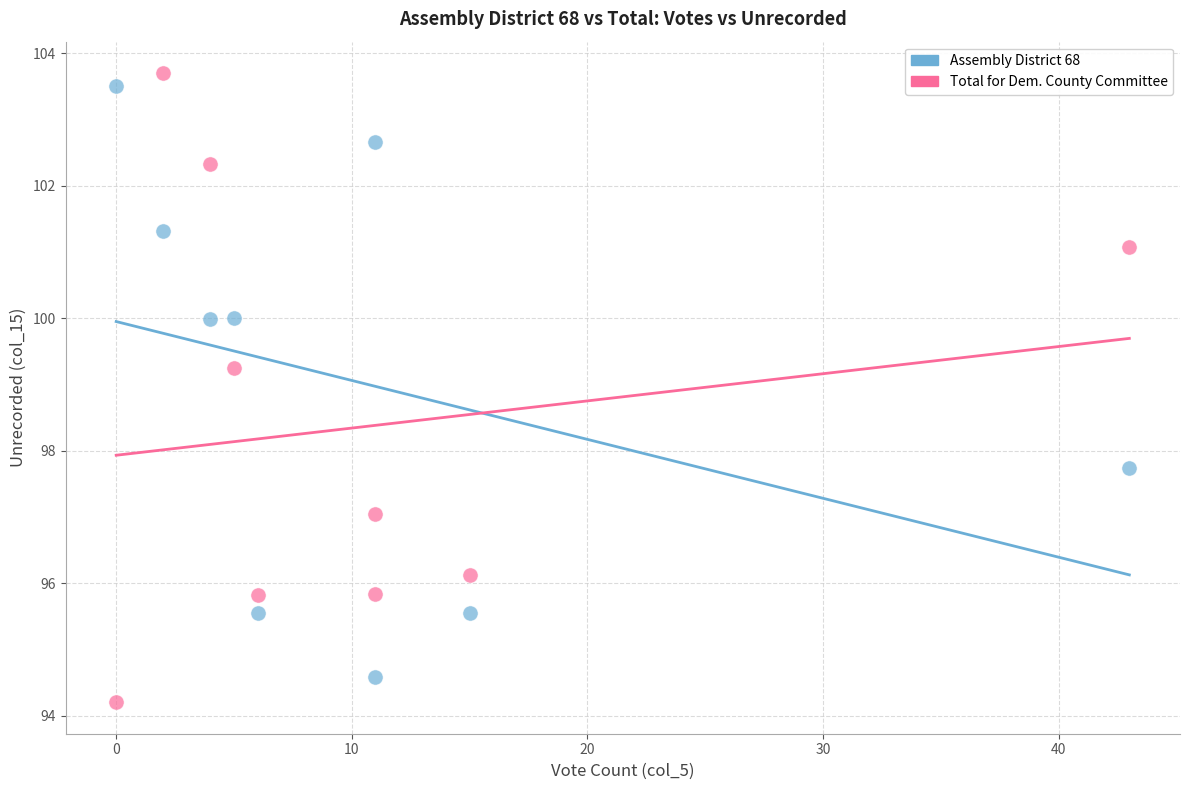

In the Assembly District 68 series, what Y value is closest to 99?

100.0